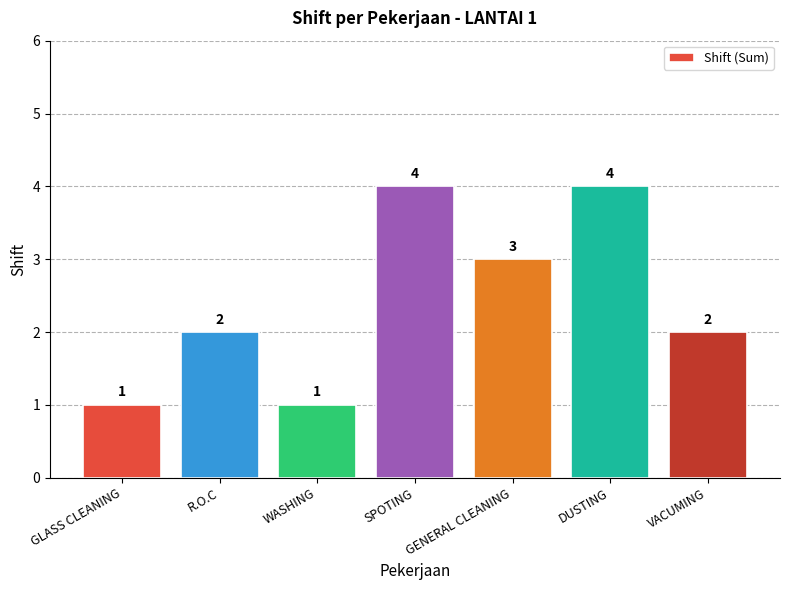

What is the maximum value shown in the chart?

4